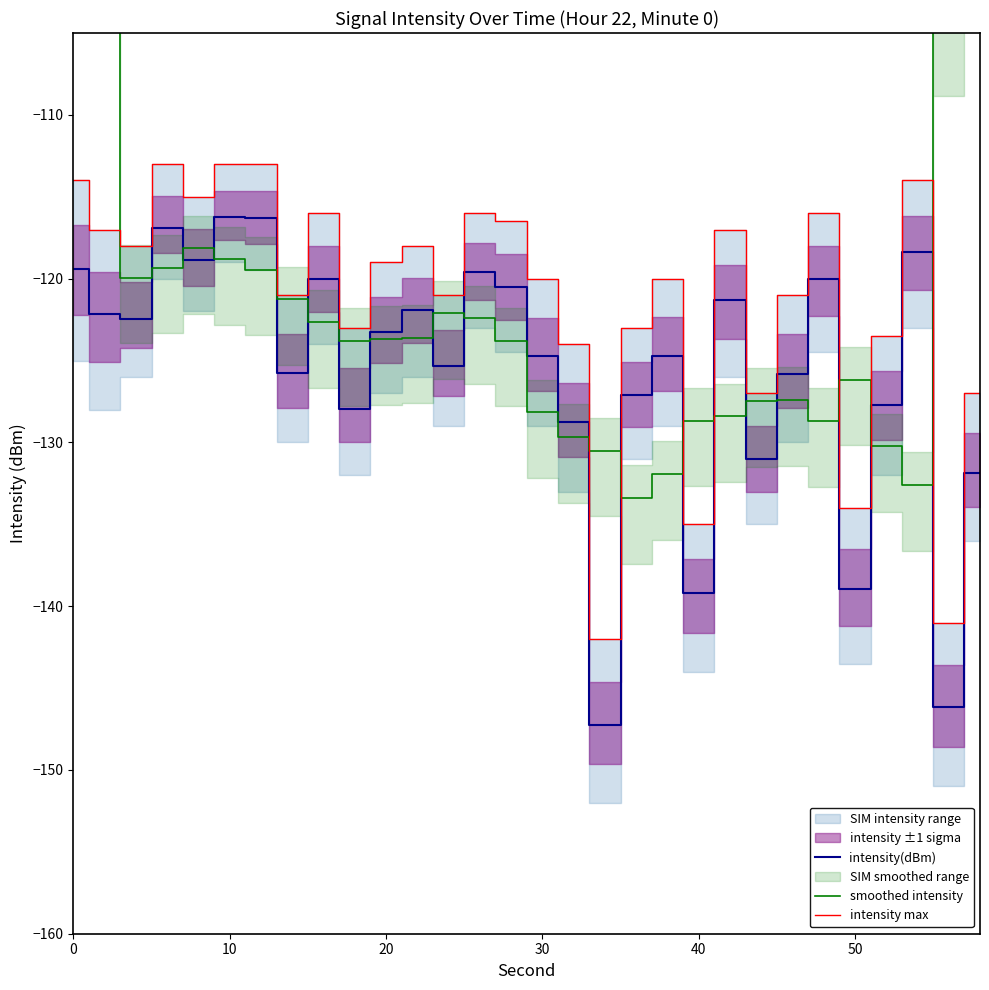

How many lines are shown in the chart?

3